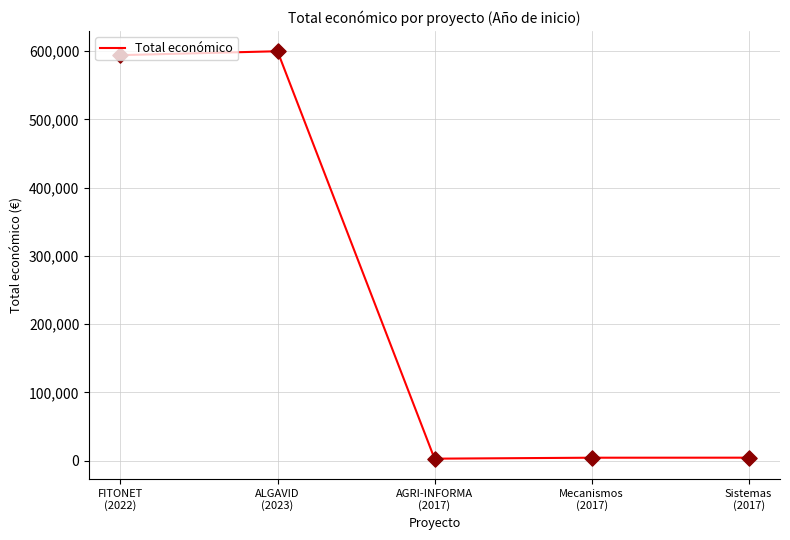

Approximately how many times larger is the value at AGRI-INFORMA
(2017) compared to Sistemas
(2017)?

0.7